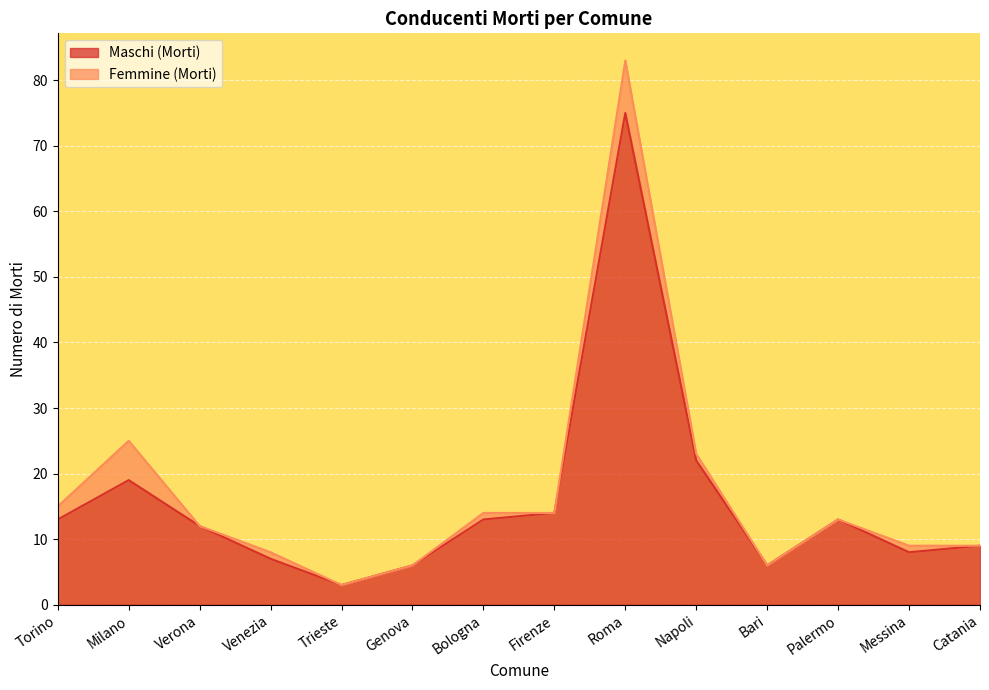

Rank the categories by value from highest to lowest.

Roma, Napoli, Milano, Firenze, Torino, Bologna, Palermo, Verona, Catania, Messina, Venezia, Genova, Bari, Trieste